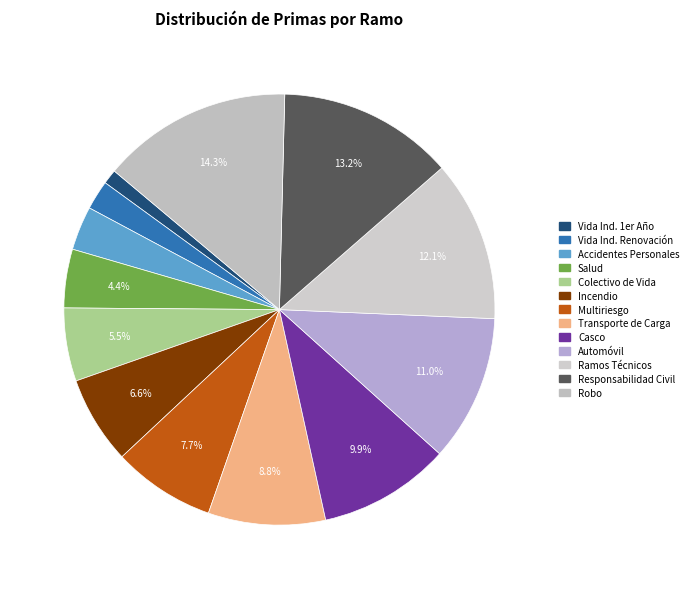

What is the smallest slice in the pie chart?

Vida Ind. 1er Año